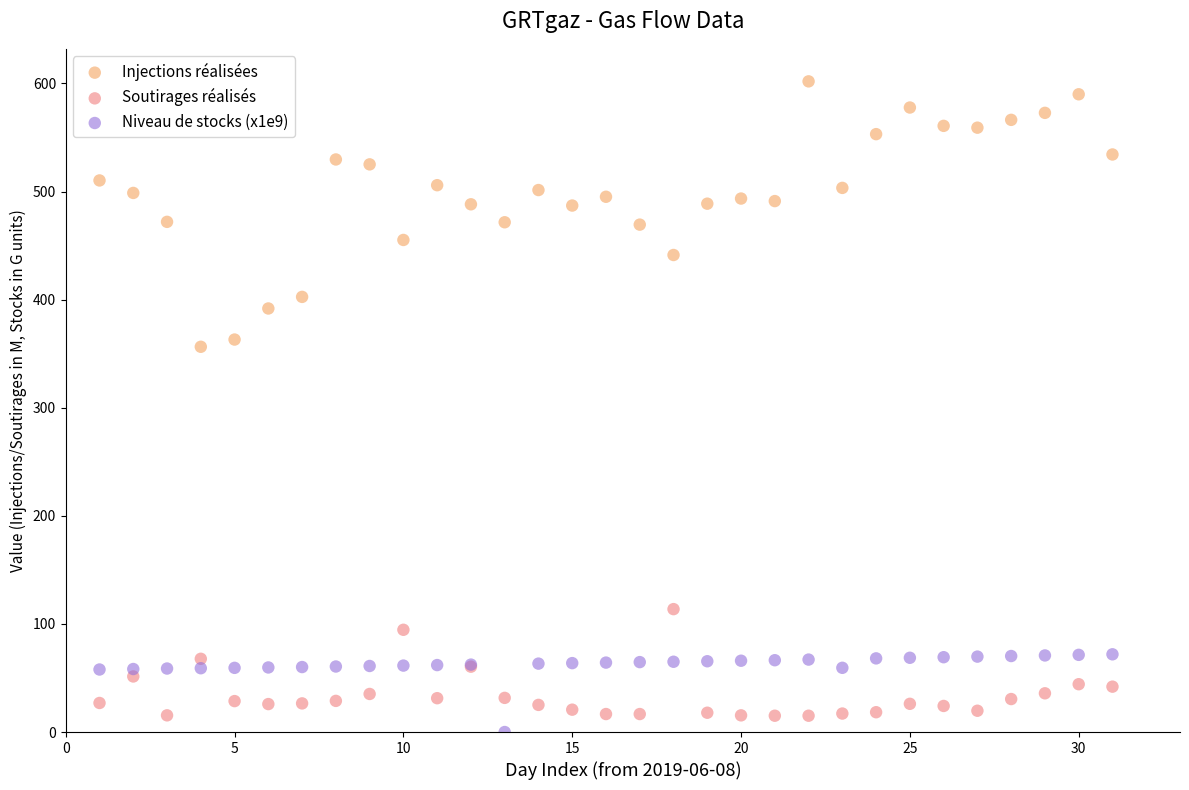

Across all series, what Y value is closest to 300?

356.4